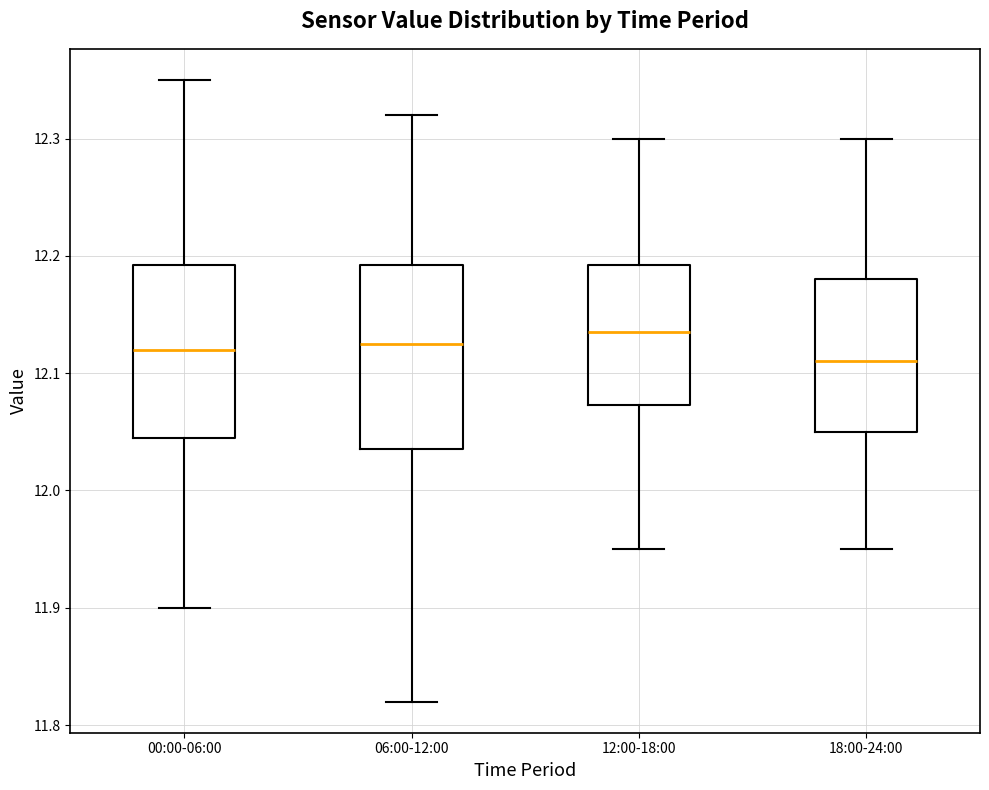

Where is the lower edge of the box for 18:00-24:00 on the y-axis? The values are not printed on the chart, so give them approximately, as read against the axis.

12.05